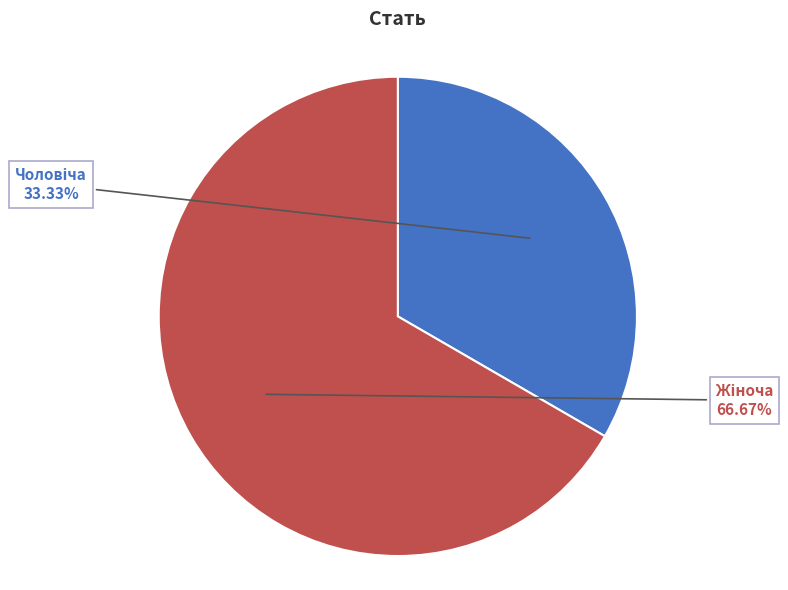

How many segments does this pie chart have?

2